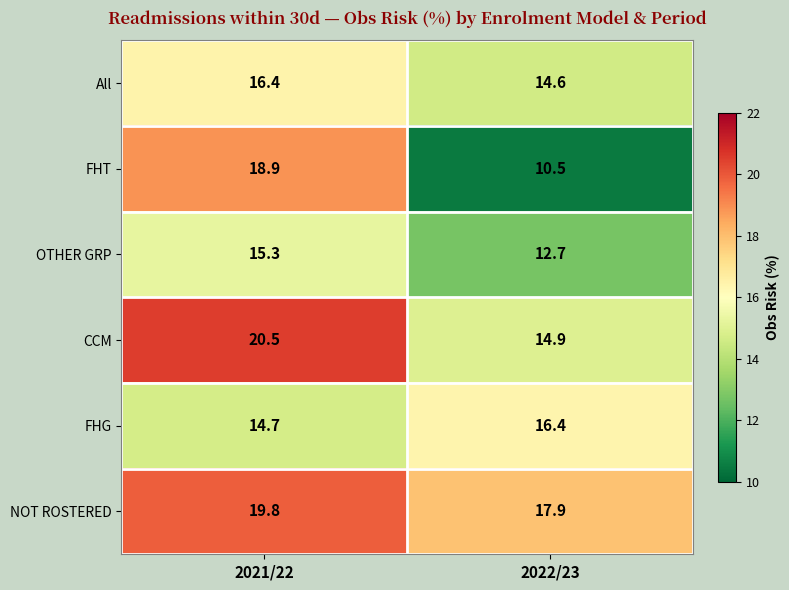

What is the maximum value shown in the chart?

20.5